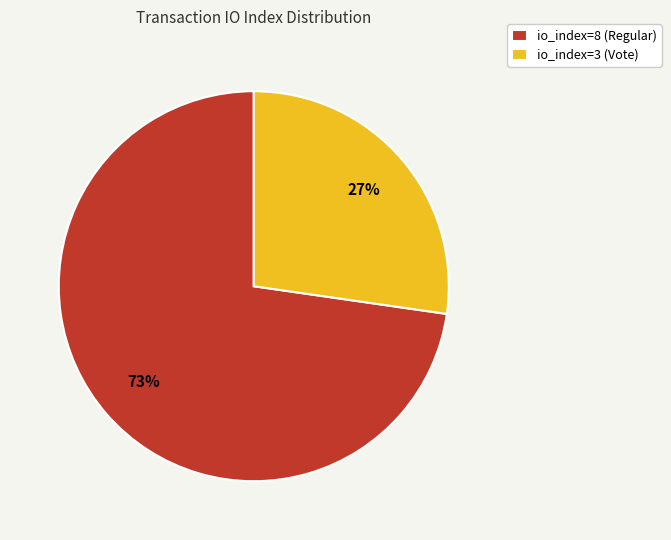

What percentage is the io_index=3 (Vote) slice, to the nearest percent?

27%